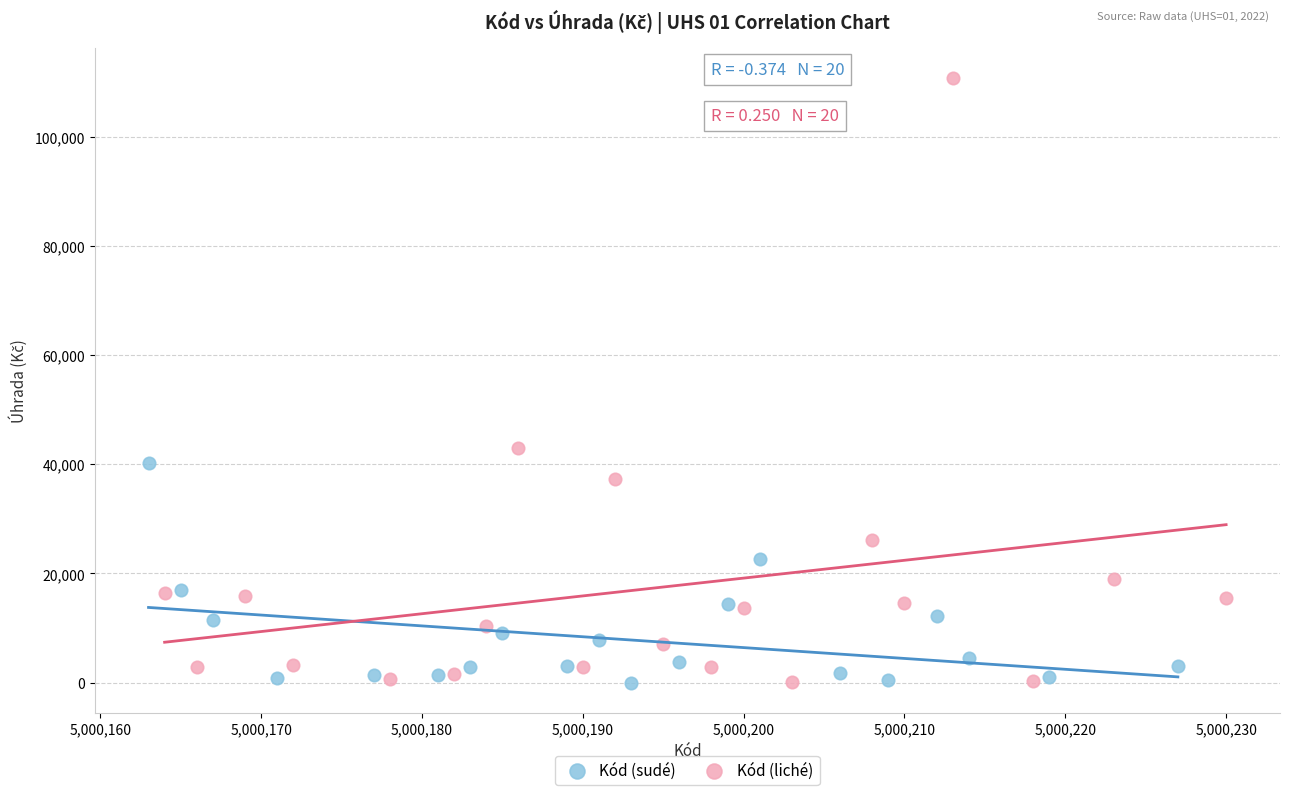

Which series has the largest Y range (max minus min)?

Kód (liché)